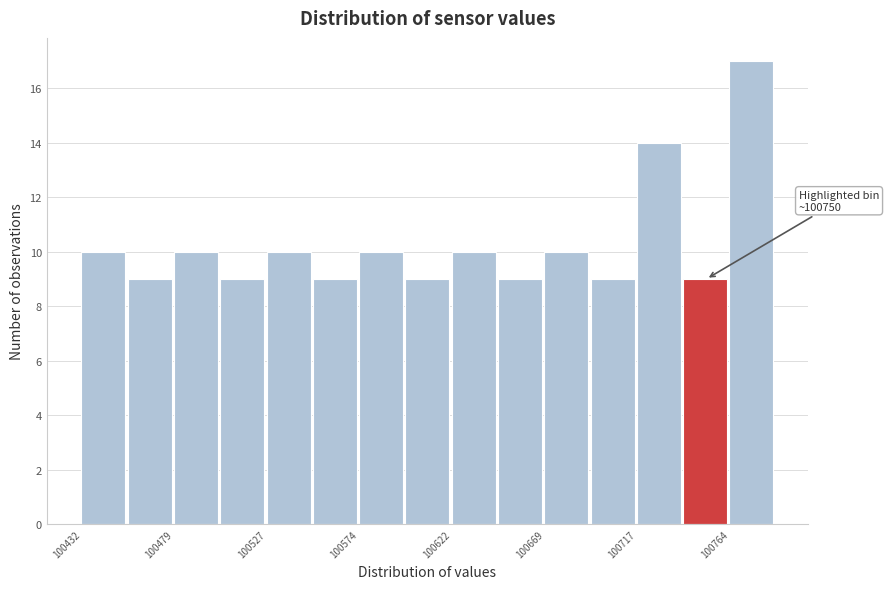

Which range on the x-axis has the tallest bar?

100765 to 100790